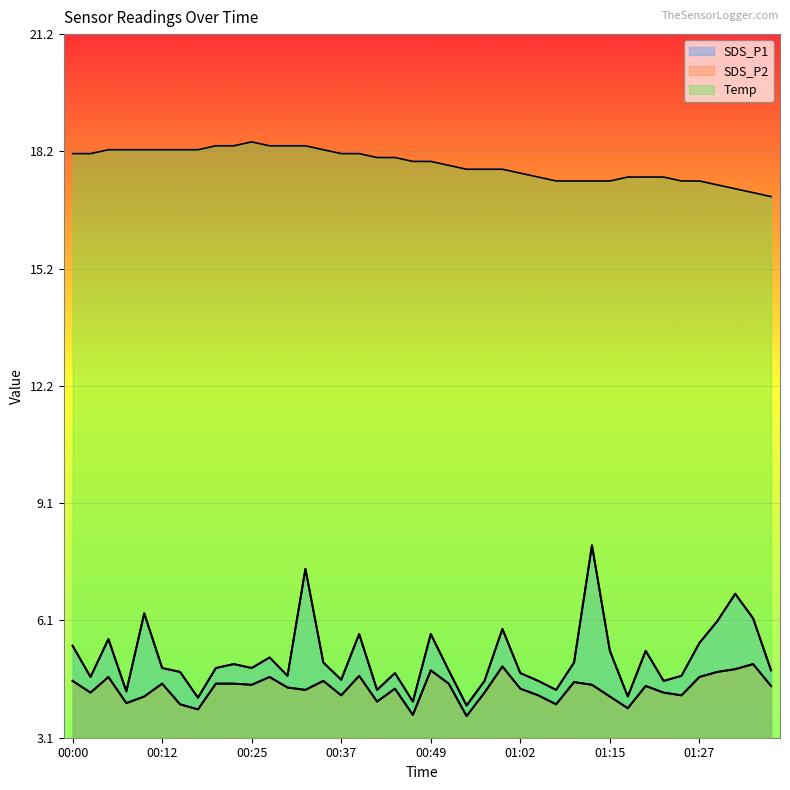

What is the sum of all SDS_P1 values?

207.4